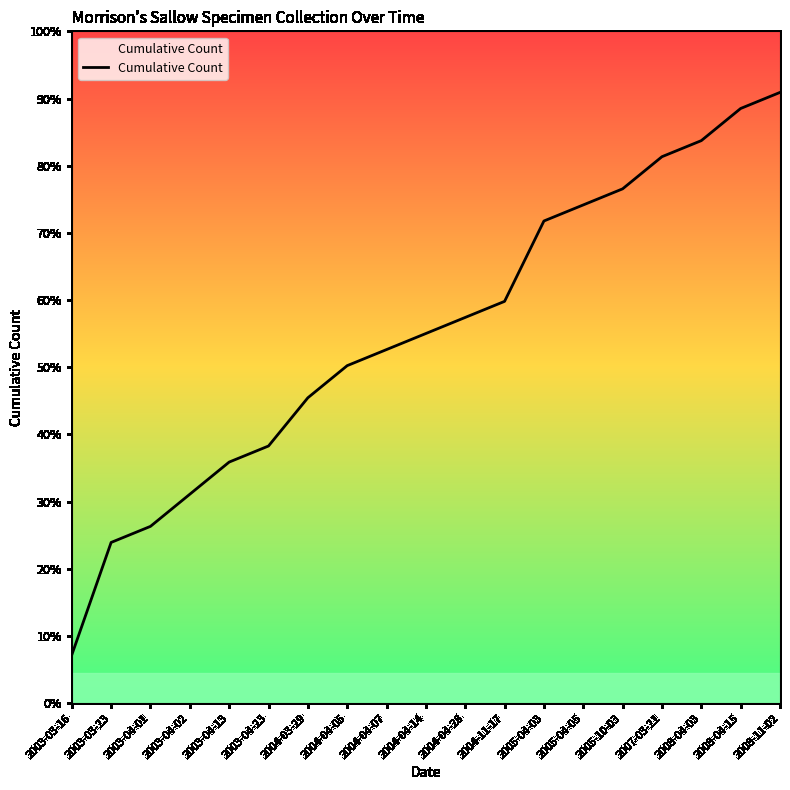

Does the chart display data point markers on the line(s)?

No